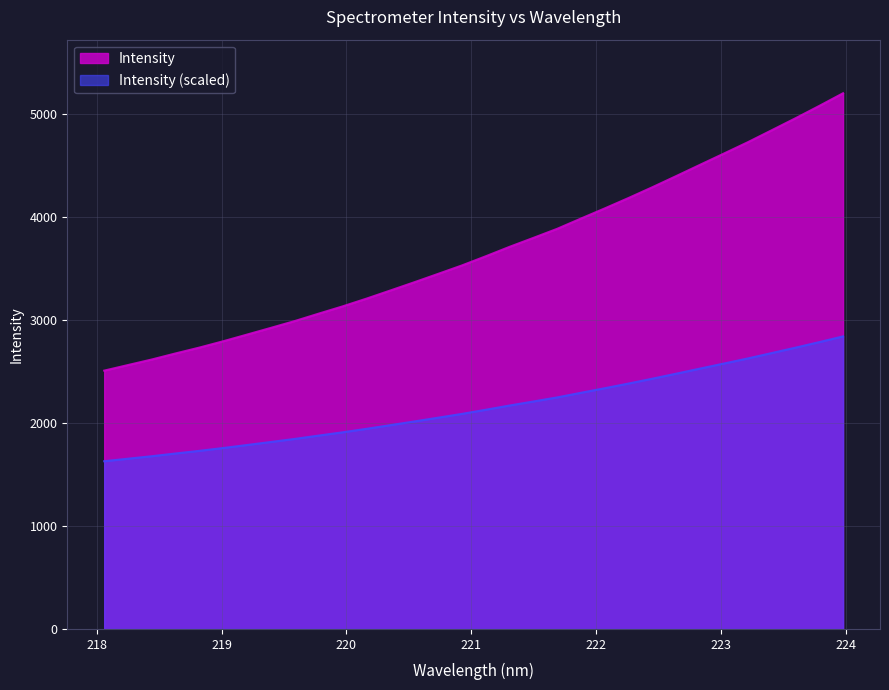

Does the chart display data point markers on the line(s)?

No